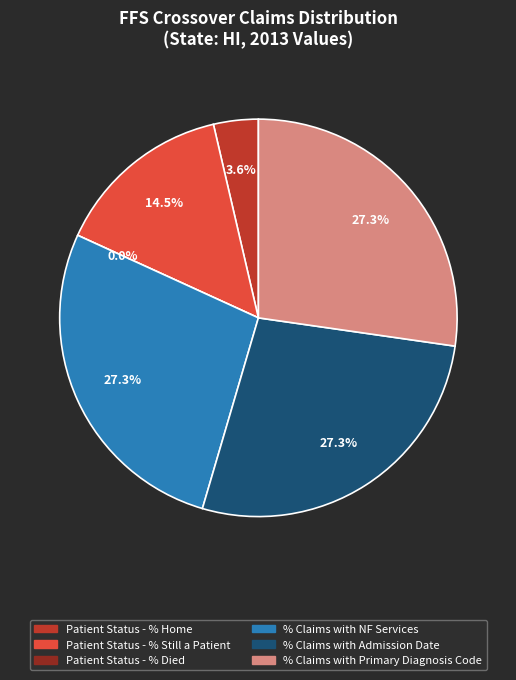

Does Patient Status - % Died account for over 50% of the chart?

No